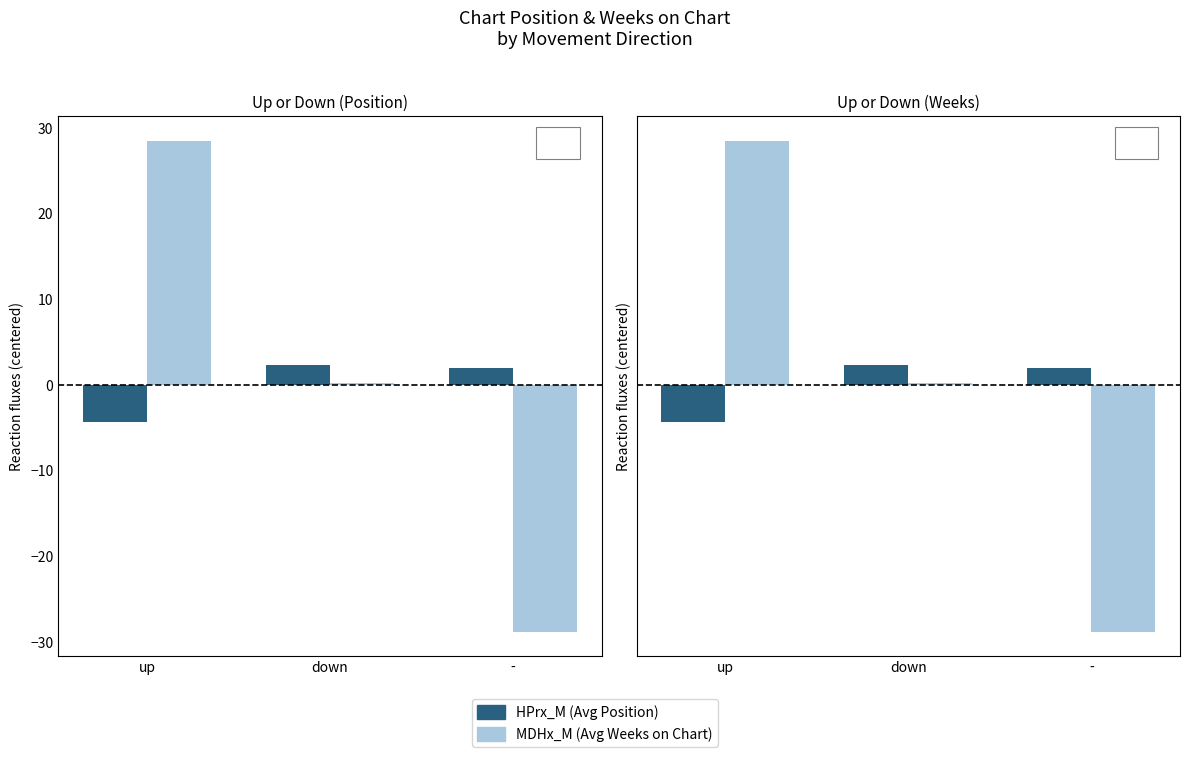

Reading right to left, extract all data points from this chart.

HPrx_M (Avg Position): 2.0	2.3	-4.3
MDHx_M (Avg Weeks on Chart): -28.8	0.2	28.5